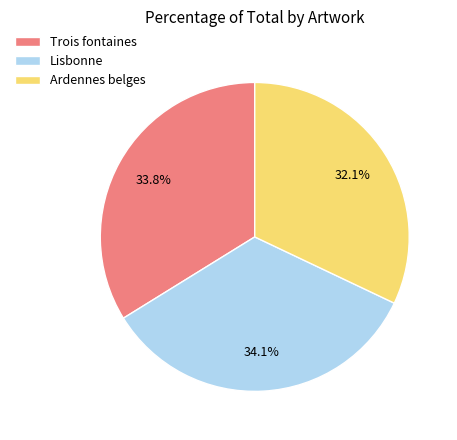

To the nearest percent, what is the average slice percentage?

33%